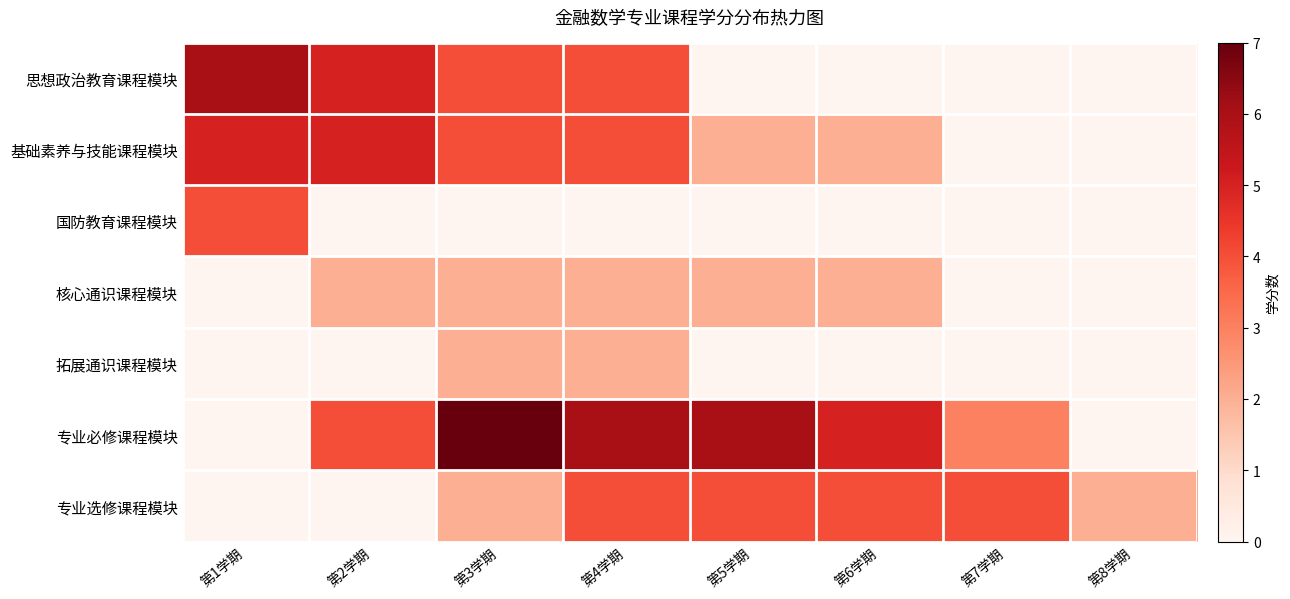

List the series in order of their peak value, highest first.

专业必修课程模块, 思想政治教育课程模块, 基础素养与技能课程模块, 国防教育课程模块, 专业选修课程模块, 核心通识课程模块, 拓展通识课程模块